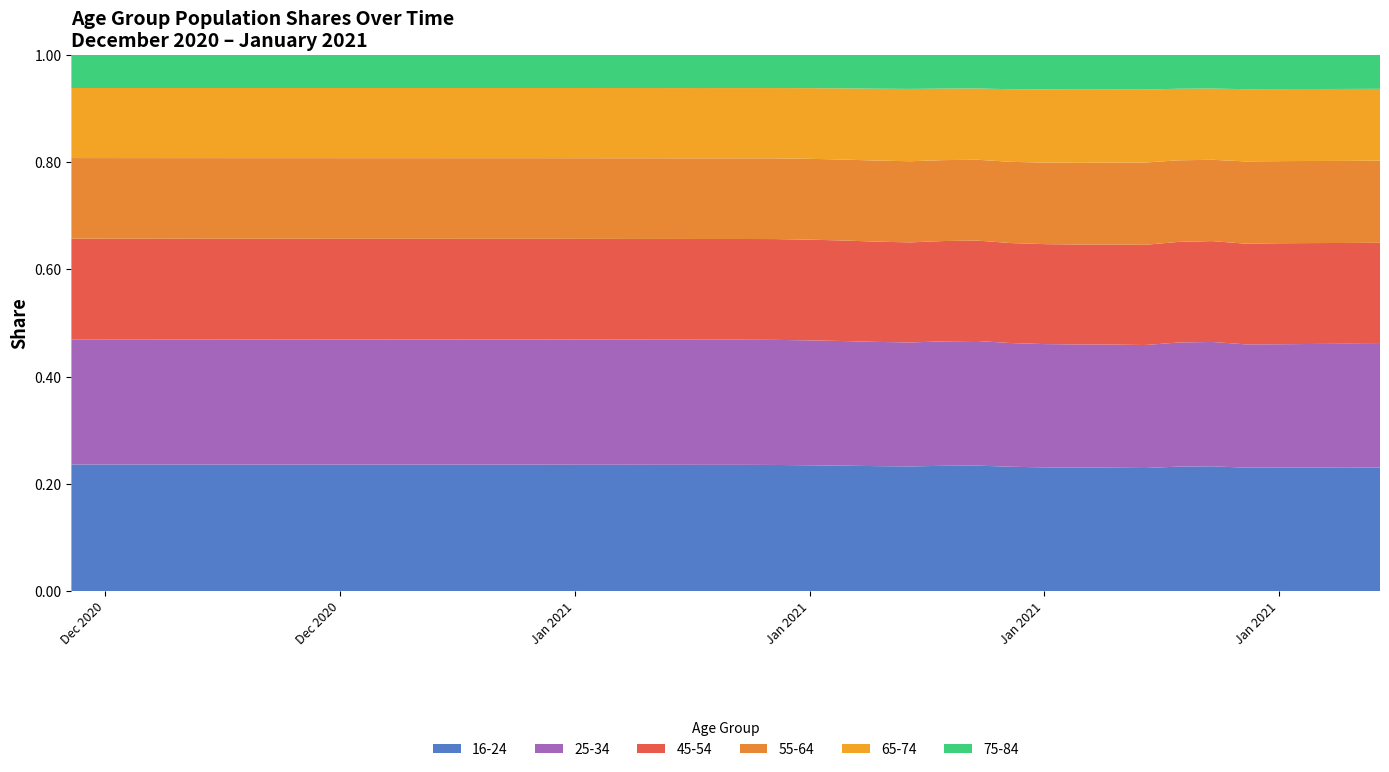

Reading left to right, what are all the values shown in this chart?

16-24: 1206100	1205464	1204771	1204063	1203396	1202731	1202315	1201750	1200727	1199619	1198408	1197125	1195862	1195066	1193937	1191974	1190206	1188413	1186721	1185060	1184096	1182825	1181117	1179604	1178011	1176345	1174385	1173219	1173029	1172316	1171827	1170772	1170106	1164281	1163242	1166588	1164988	1162385	1162146	1159429
25-34: 1192531	1191948	1191280	1190689	1190010	1189425	1189032	1188423	1187460	1186506	1185385	1184300	1183358	1182654	1181625	1180160	1178726	1177378	1176027	1174792	1173978	1173485	1173076	1172375	1171557	1169982	1166741	1165462	1167666	1168810	1168696	1168331	1169610	1161676	1159894	1165608	1164615	1162236	1161102	1161063
45-54: 959113	958694	958238	957788	957383	956981	956666	956189	955493	954758	953936	953019	952388	951754	950865	949676	948547	947474	946435	945421	944779	945557	945784	945620	945396	944513	940469	939037	943654	947639	948568	949168	952984	941406	940467	951835	953489	949195	946959	950323
55-64: 768259	767966	767668	767343	767000	766688	766450	766057	765498	764809	764091	763351	762825	762310	761605	760705	759832	758932	758048	757177	756636	757363	759305	761423	764515	766004	758707	756238	766611	773048	775411	777372	782517	763443	758546	777627	775082	772502	770869	771523
65-74: 667717	667547	667333	667098	666816	666636	666474	666159	665792	665229	664706	664118	663721	663350	662799	662167	661588	660928	660323	659736	659349	659497	663545	669533	678135	682606	670421	666445	685528	693366	694941	694087	693952	669909	664177	683191	680174	677026	676324	674366
75-84: 315158	315094	315013	314910	314807	314712	314637	314493	314314	313989	313679	313349	313163	312959	312627	312359	312083	311739	311470	311200	311046	310969	312287	314978	318488	320911	315938	314070	323767	327451	329285	328450	329622	316464	313784	324008	322746	320838	319749	318527